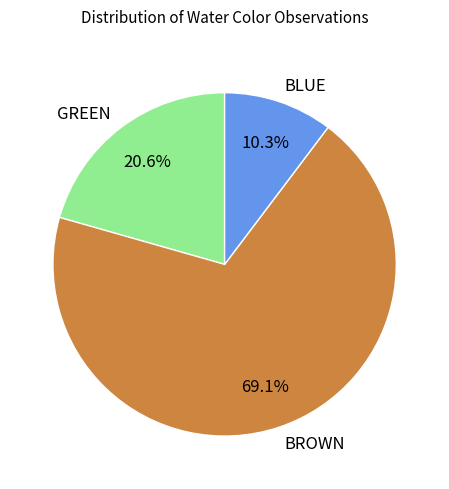

To the nearest percent, what is the difference between the largest and smallest slice percentages?

59%